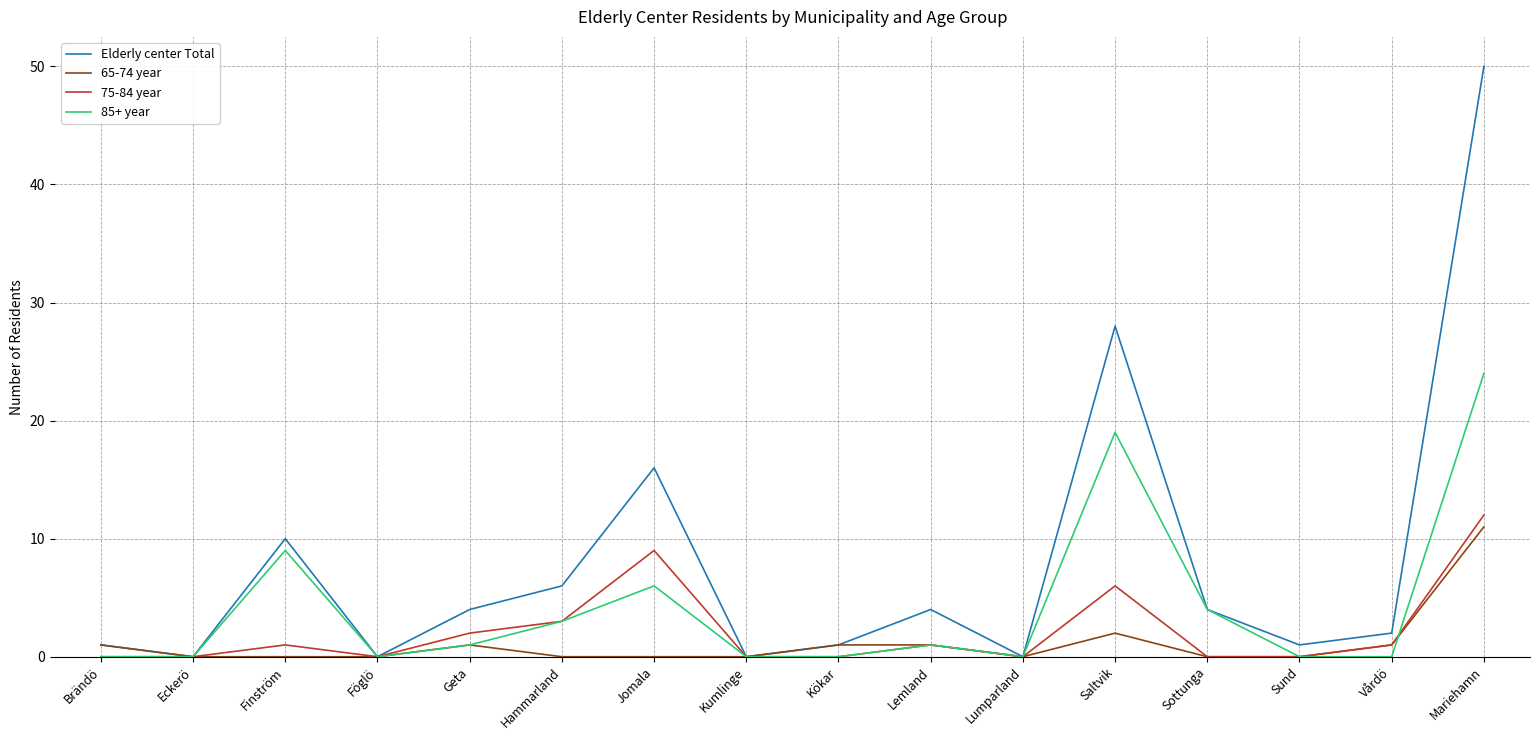

Where is 75-84 year nearest to the value 6?

Saltvik